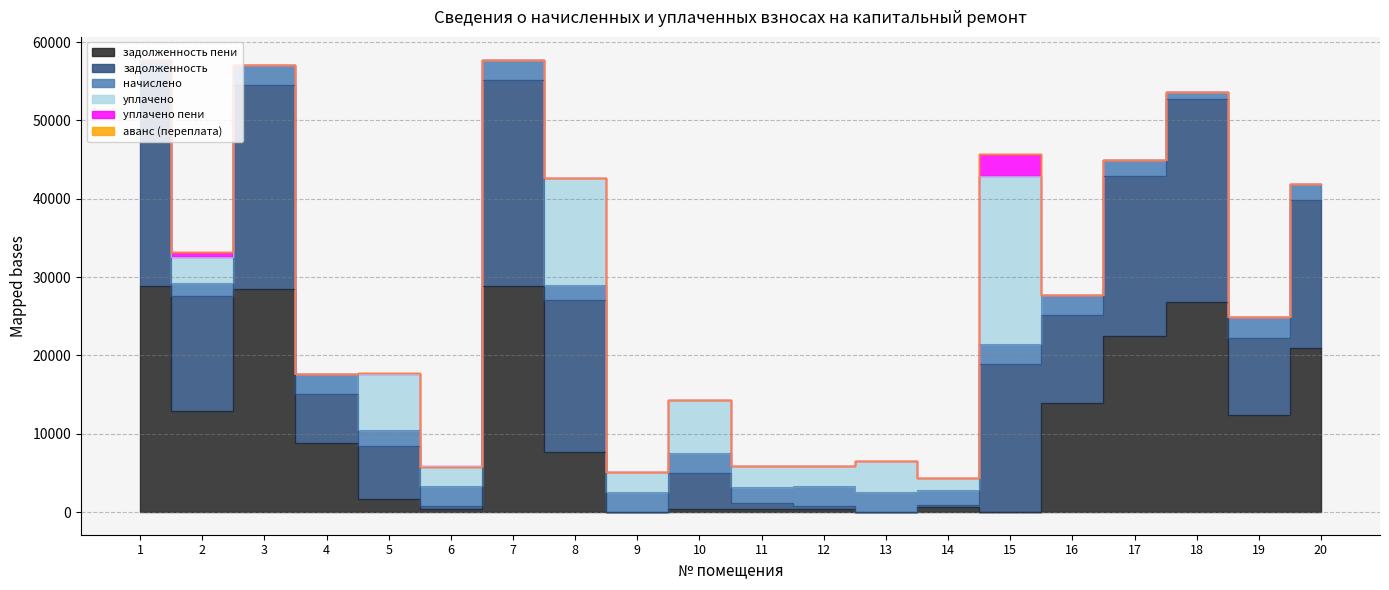

In задолженность пени, how many points are higher than both neighbors (excluding endpoints)?

6